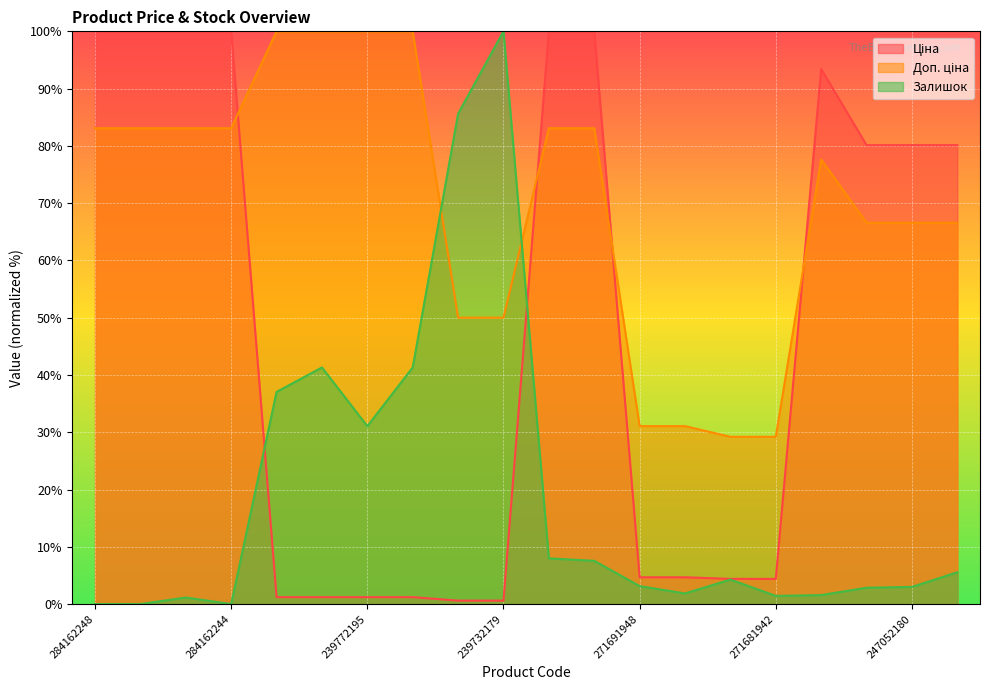

At how many categories does at least one series exceed 50?

16